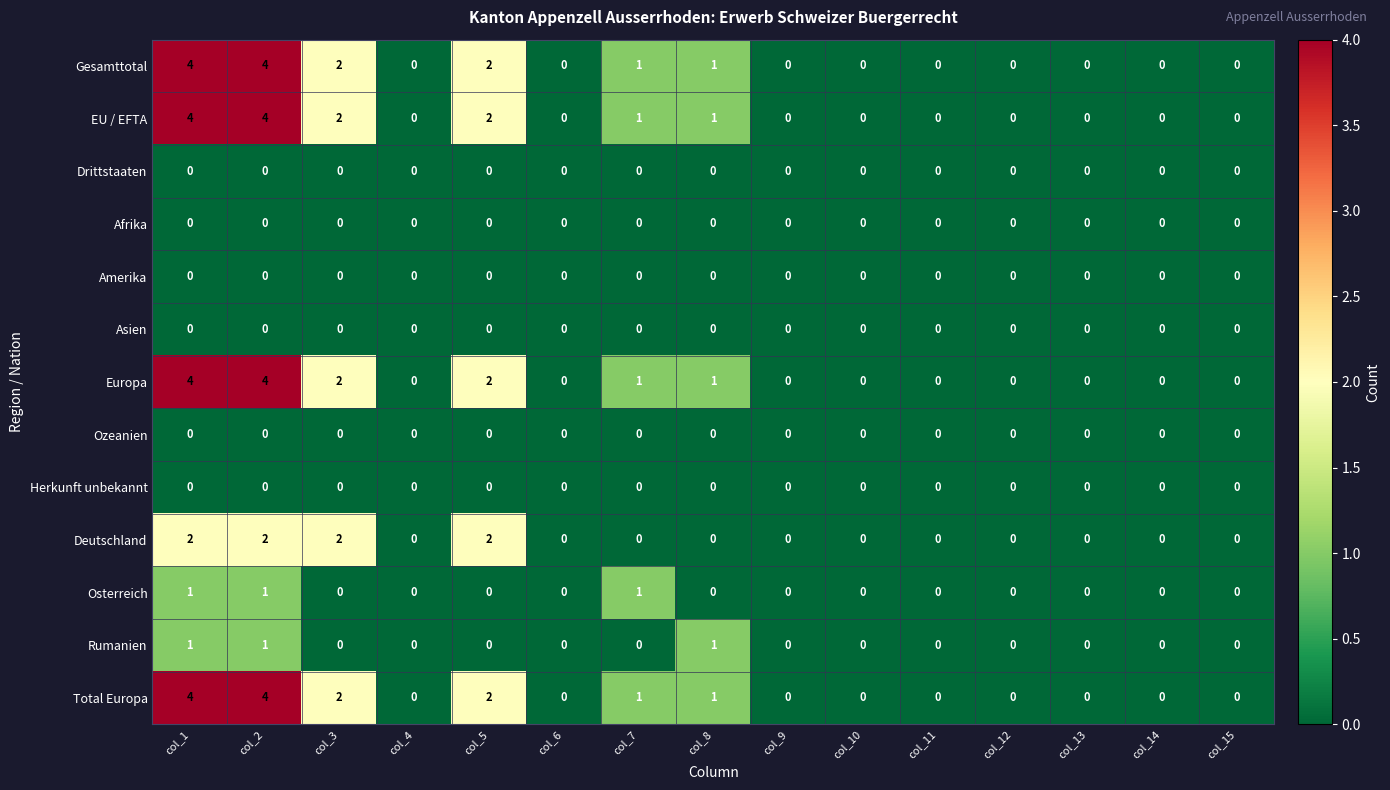

What is the difference between the maximum and minimum values in the Europa series?

4